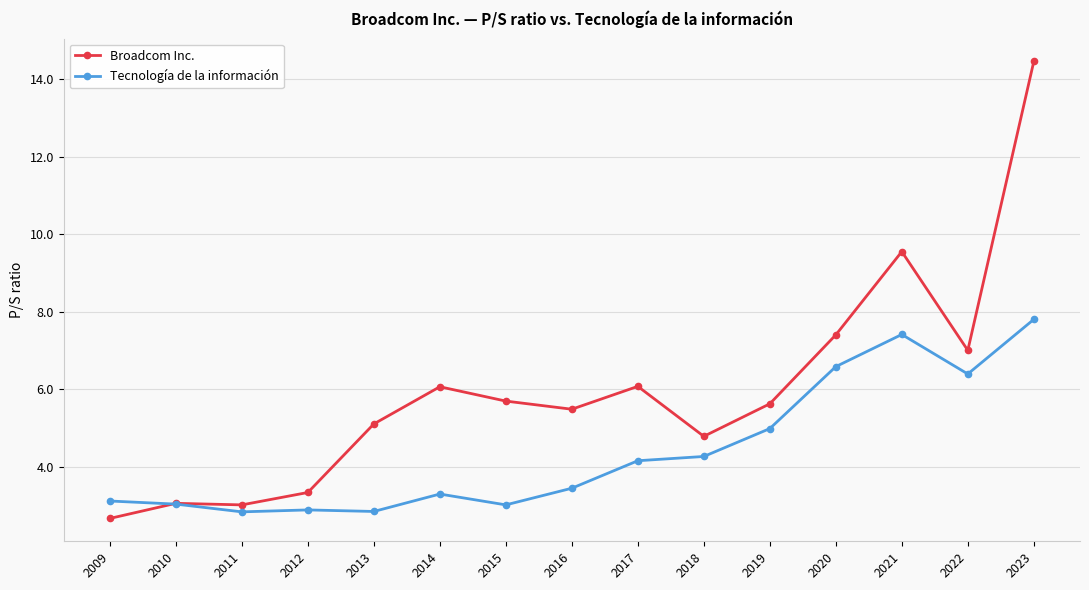

Is the value of Broadcom Inc. at 2018 greater than the value of Tecnología de la información at 2019?

No